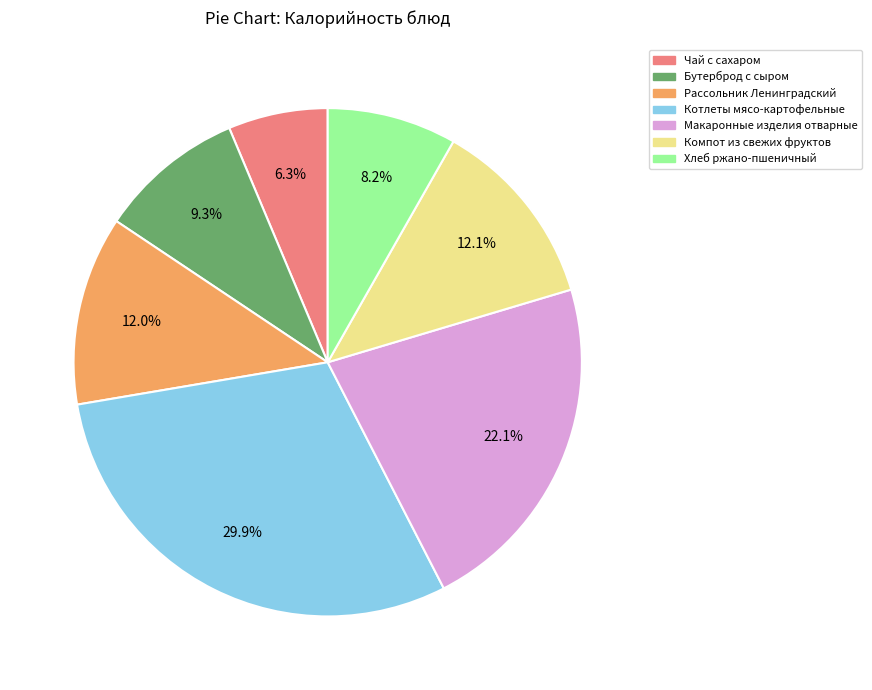

Is it true that Хлеб ржано-пшеничный is 1% of the pie?

False